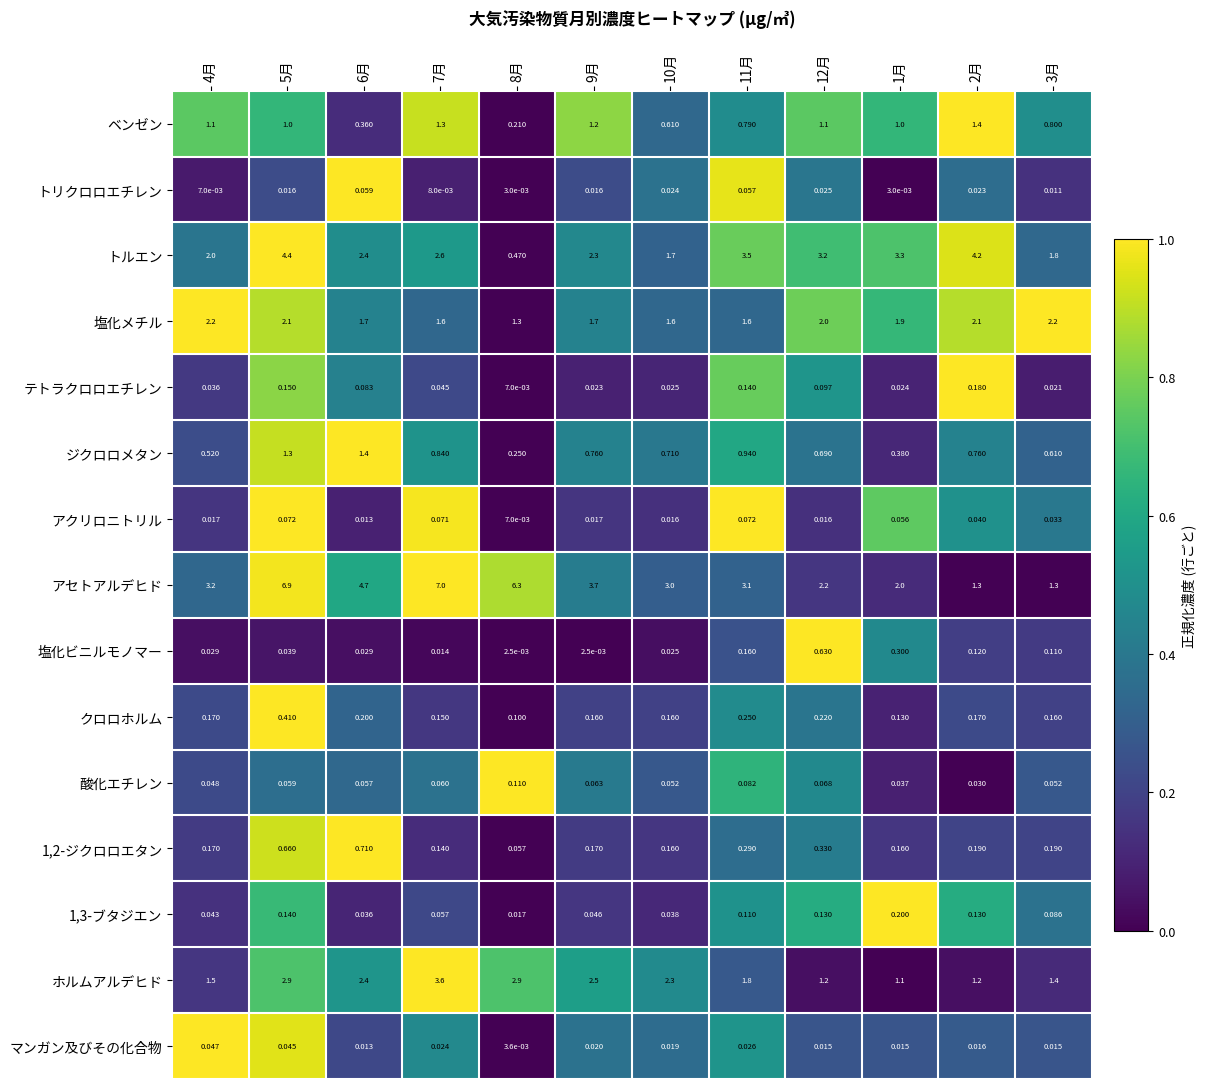

Which series has the largest total across all categories?

アセトアルデヒド